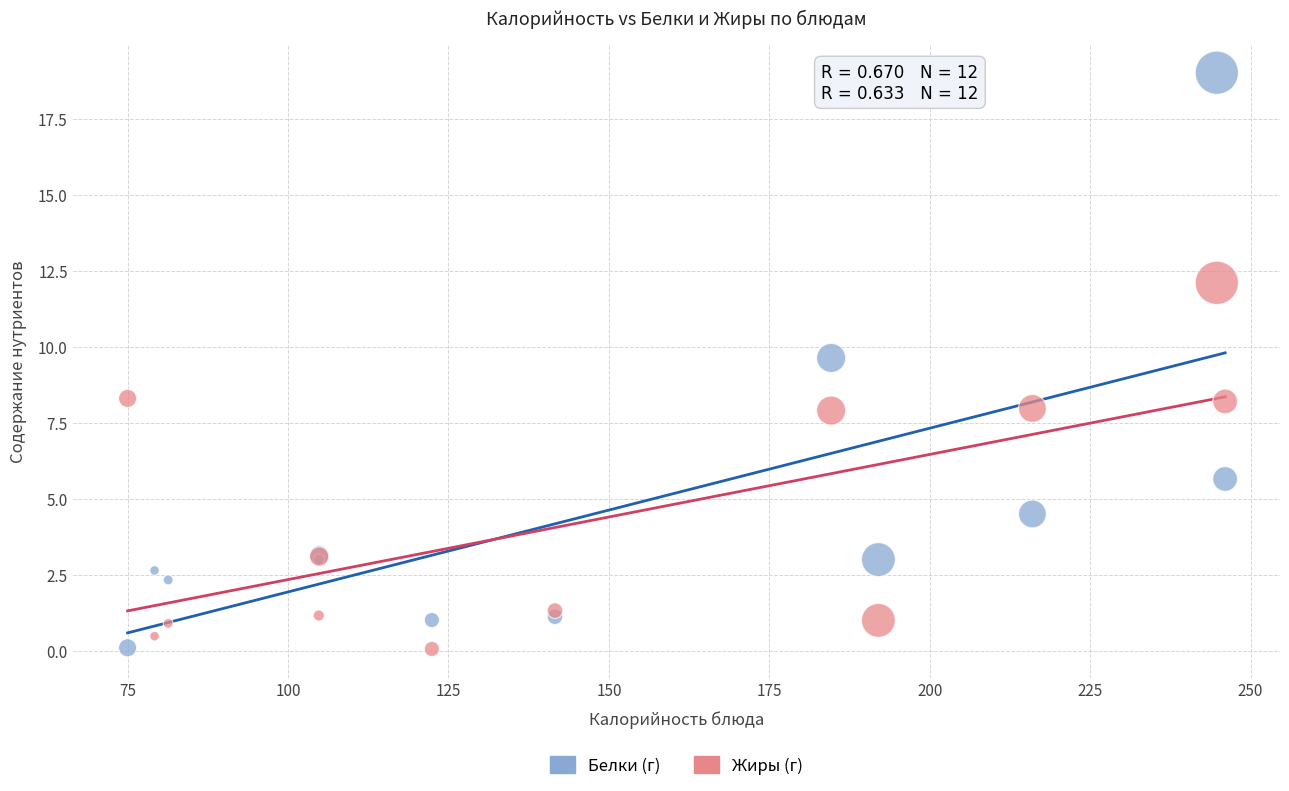

Which series has the widest spread of Y values?

Белки (г)